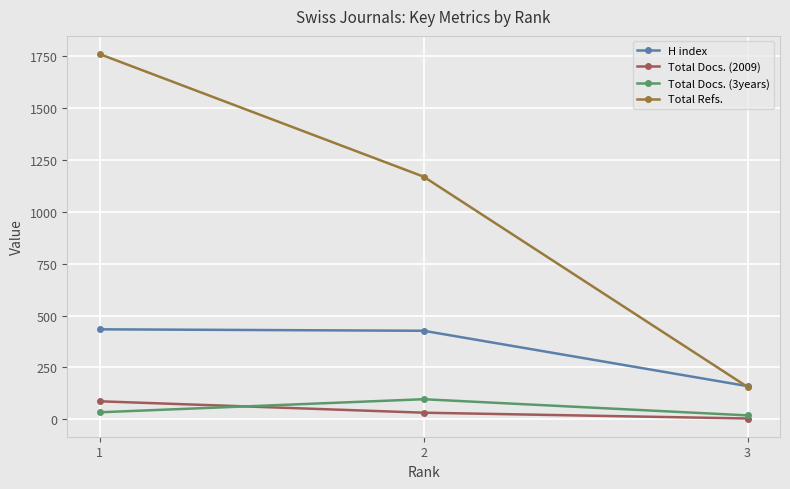

At which label is H index closest to 297?

2